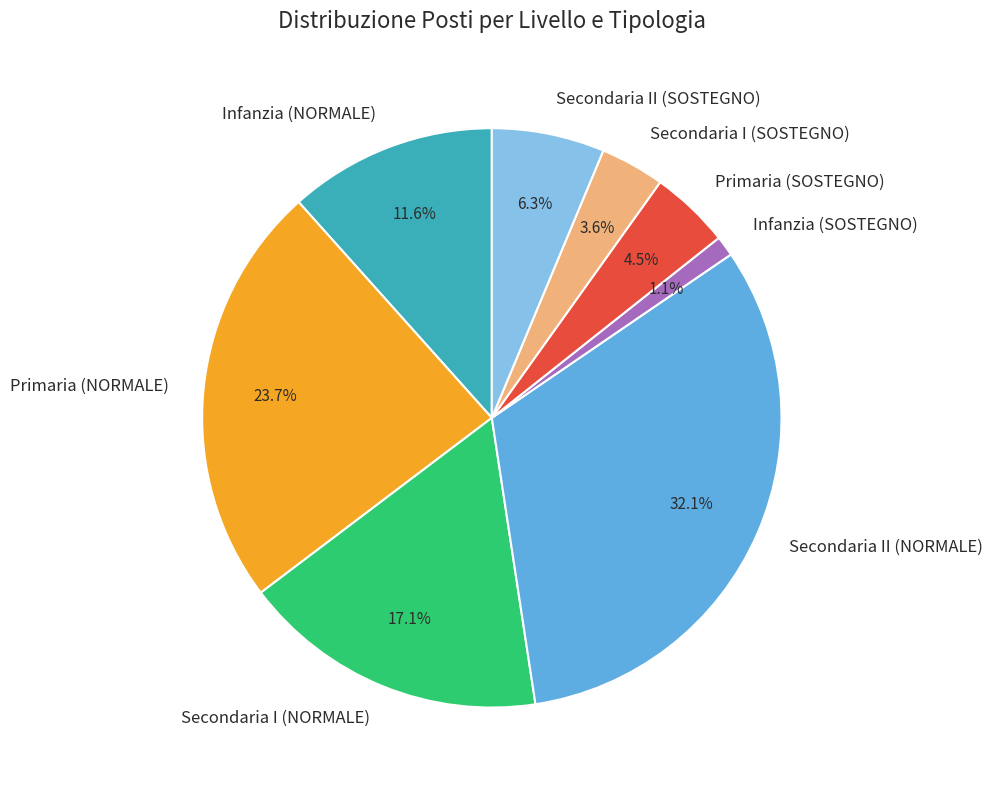

Do Secondaria I (NORMALE) and Primaria (SOSTEGNO) together represent more than half of the pie?

No